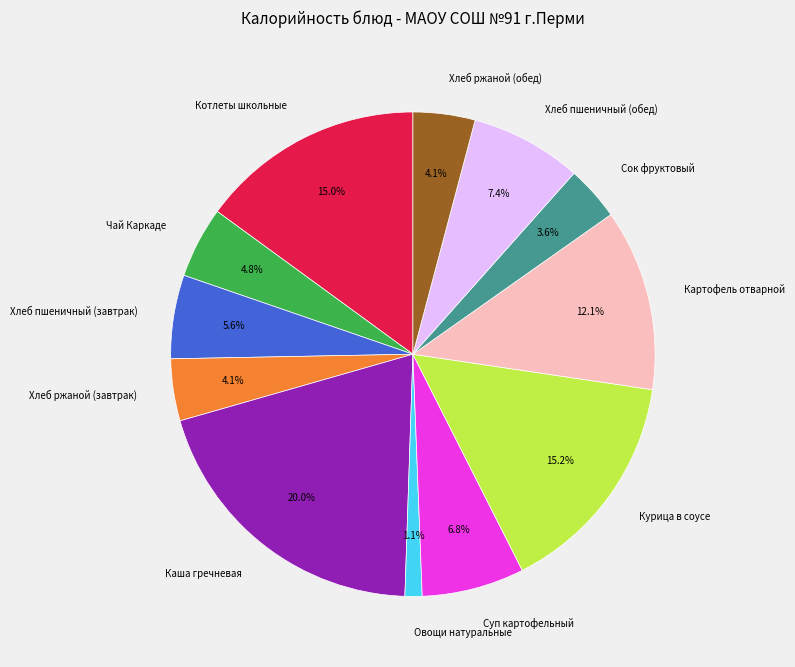

Do Хлеб ржаной (обед) and Курица в соусе together represent more than half of the pie?

No